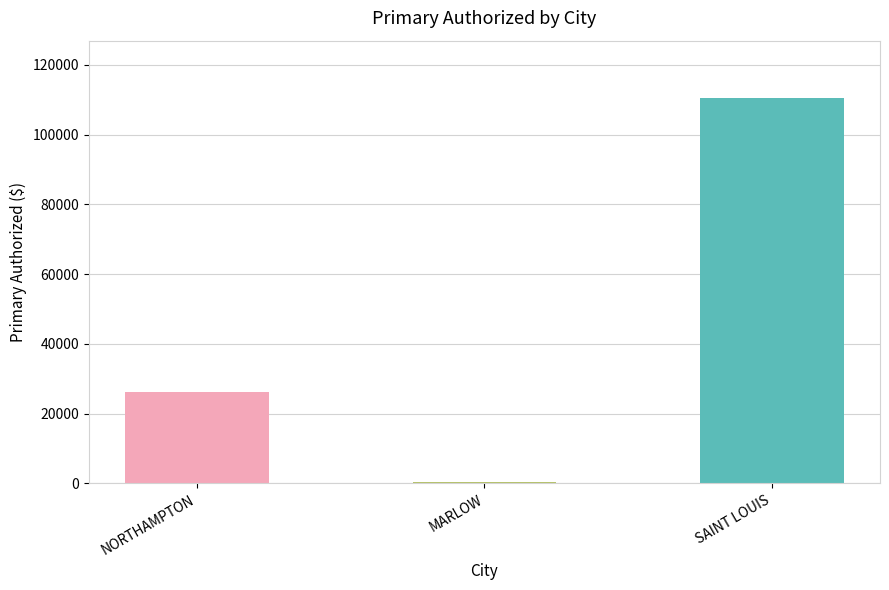

The chart shows a value of 26136.0 at NORTHAMPTON. True or false?

True